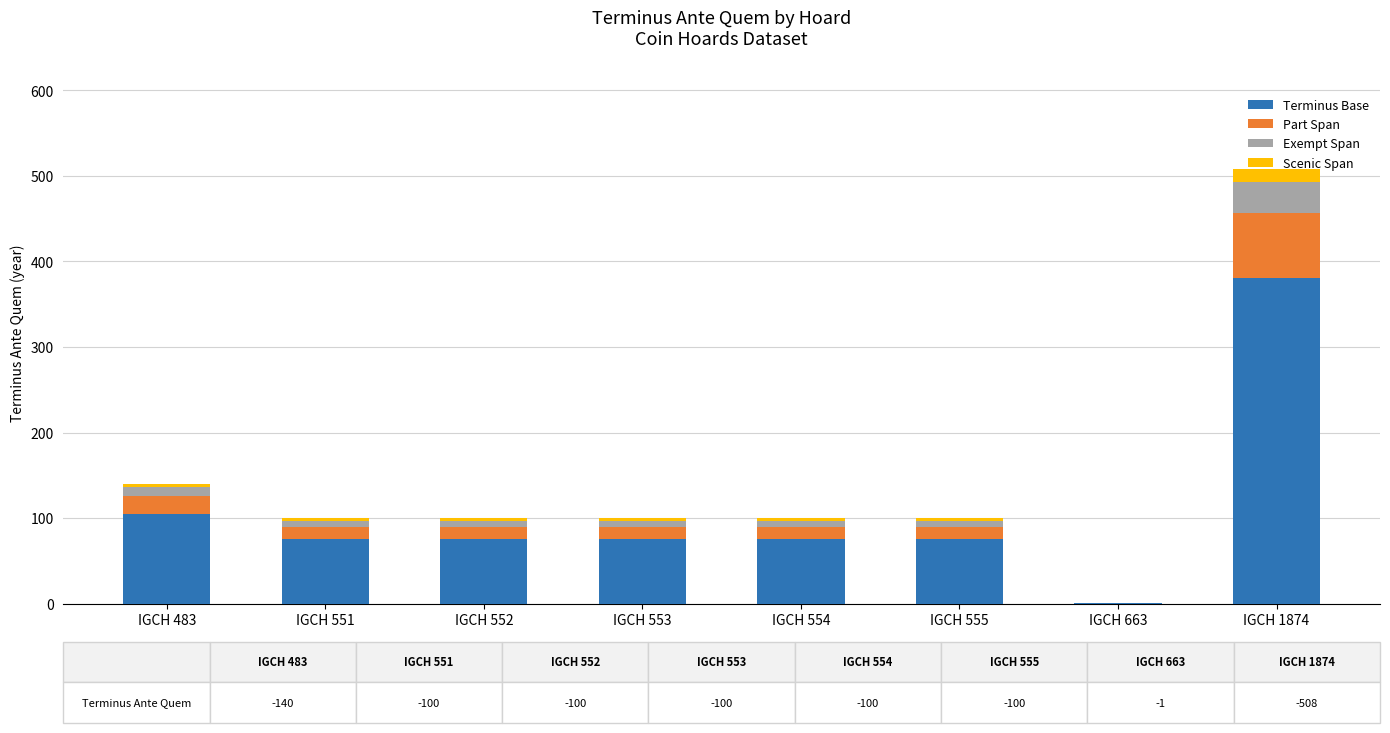

What is the highest value of the Terminus Base series?

381